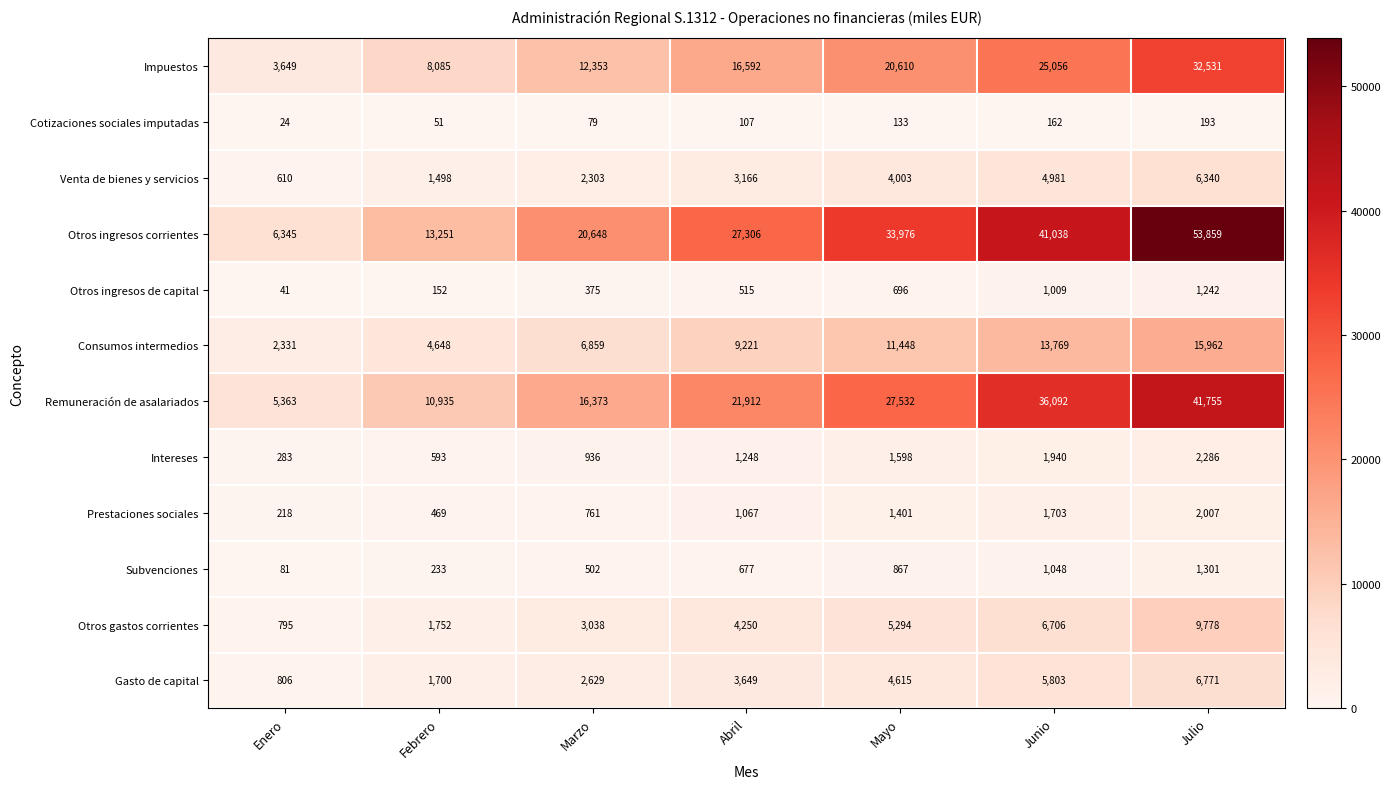

What is the sum of the Prestaciones sociales values at Junio and Marzo?

2464